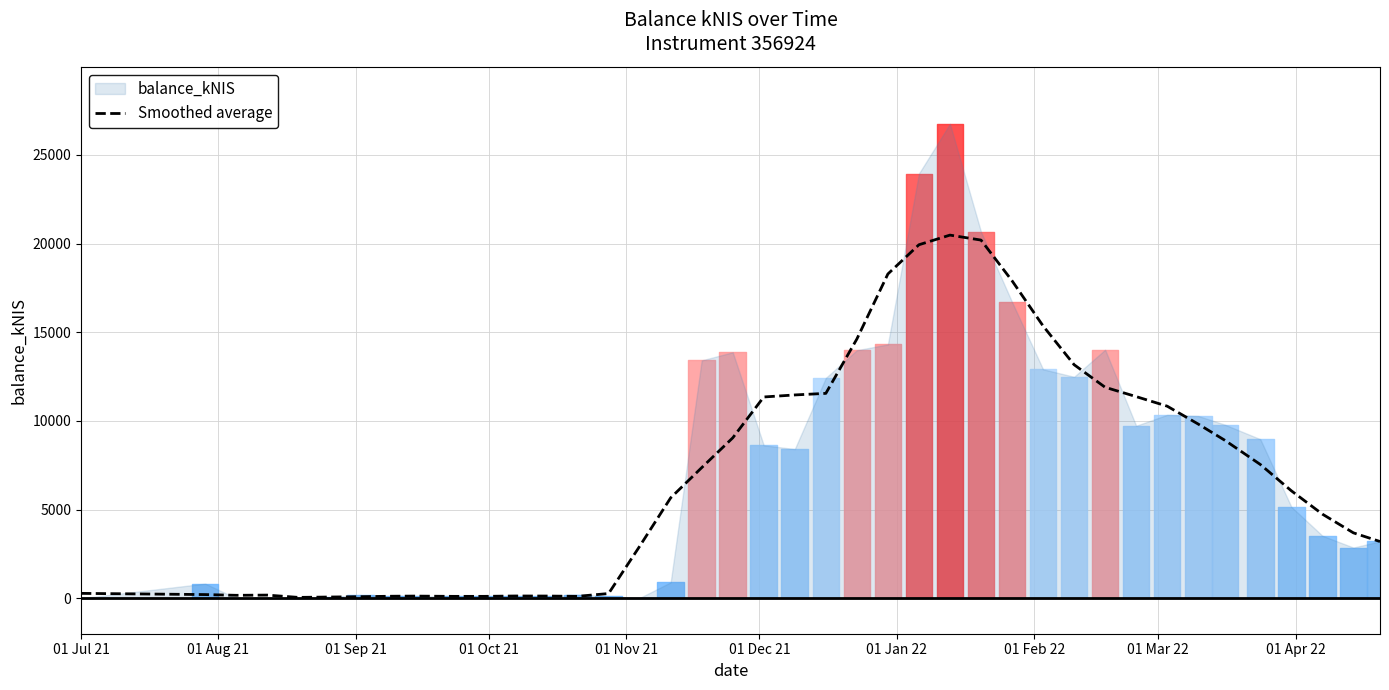

How many values are below 6061?

20